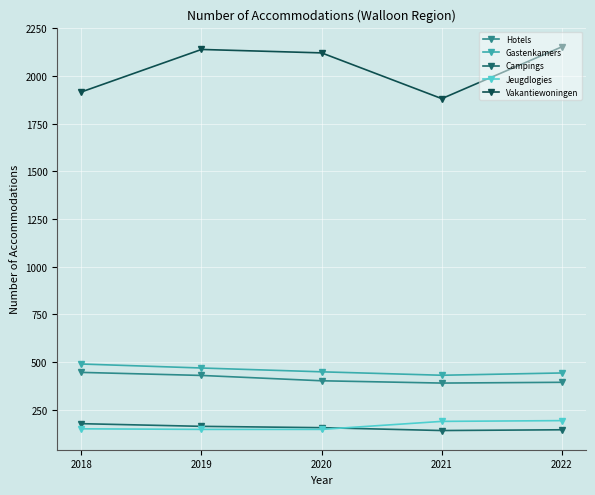

Which series has the largest total across all categories?

Vakantiewoningen